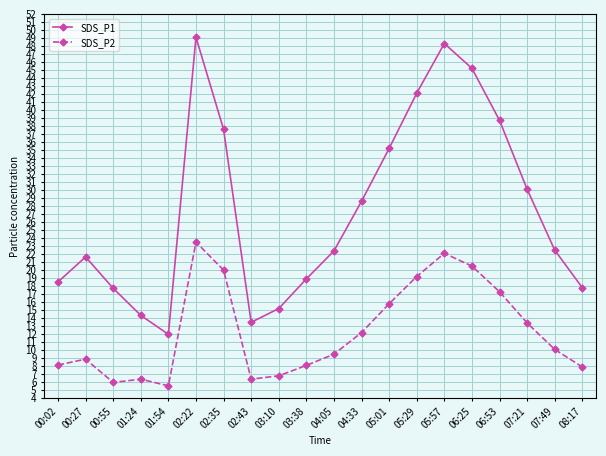

True or false: SDS_P2 and SDS_P1 intersect in this chart.

False